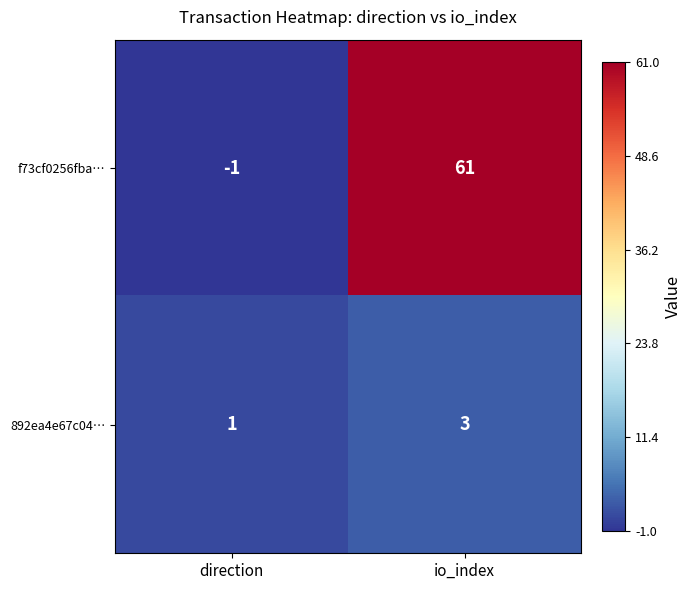

Which label corresponds to the largest value in the chart?

io_index